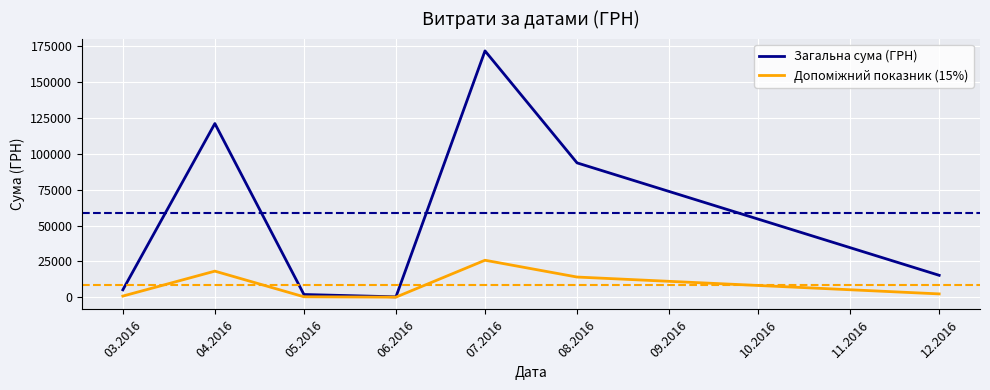

Which series has the largest range (max minus min)?

Загальна сума (ГРН)